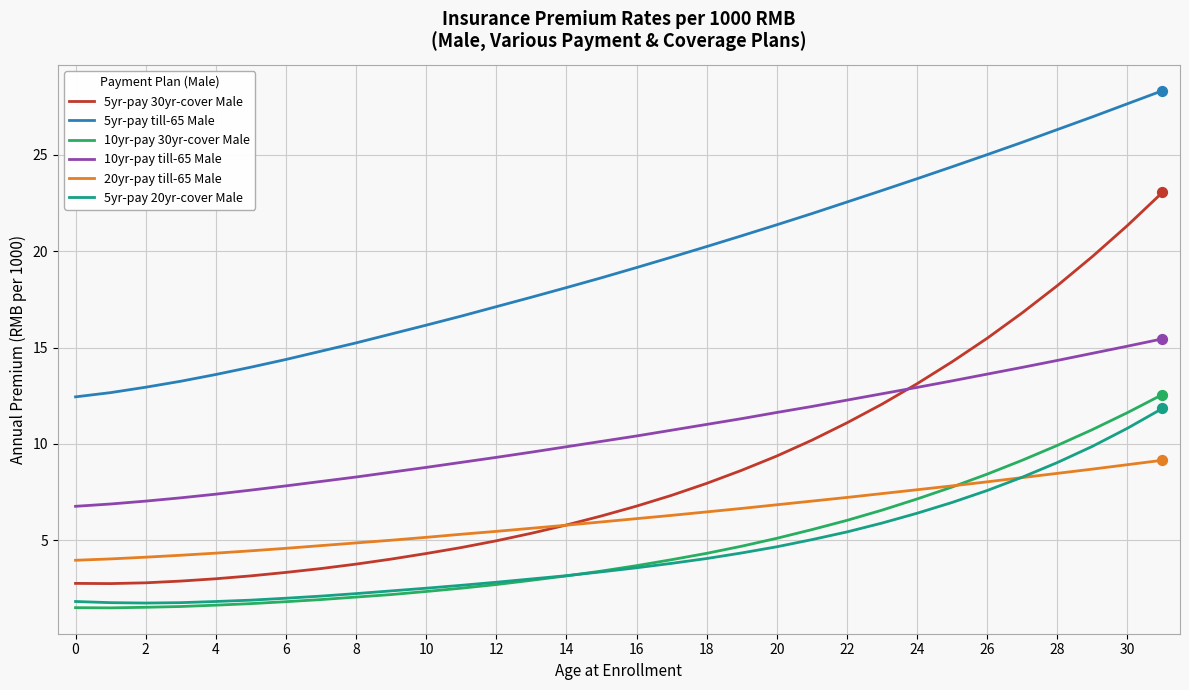

Which series has the largest total across all categories?

5yr-pay till-65 Male